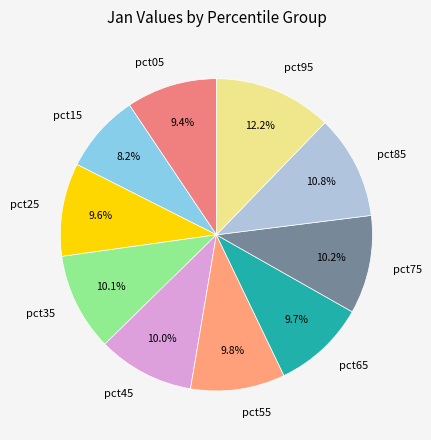

Is it true that pct15 is 1% of the pie?

False